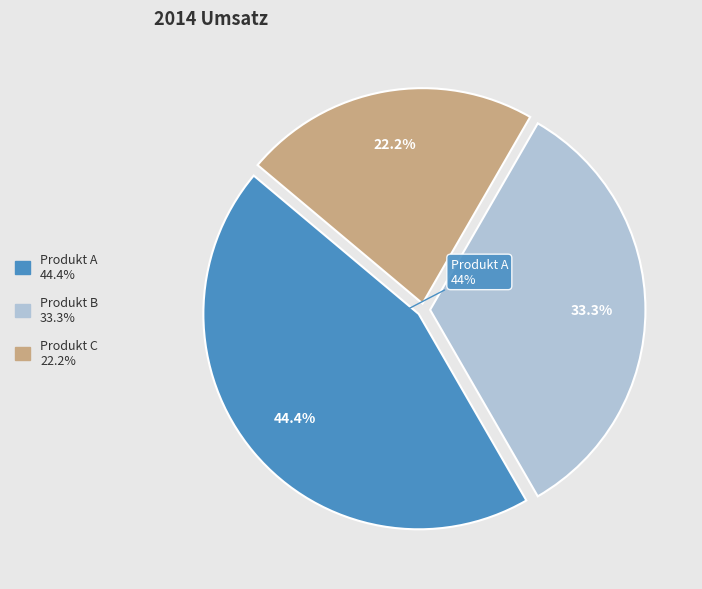

Is there any slice that represents more than half of the pie?

No